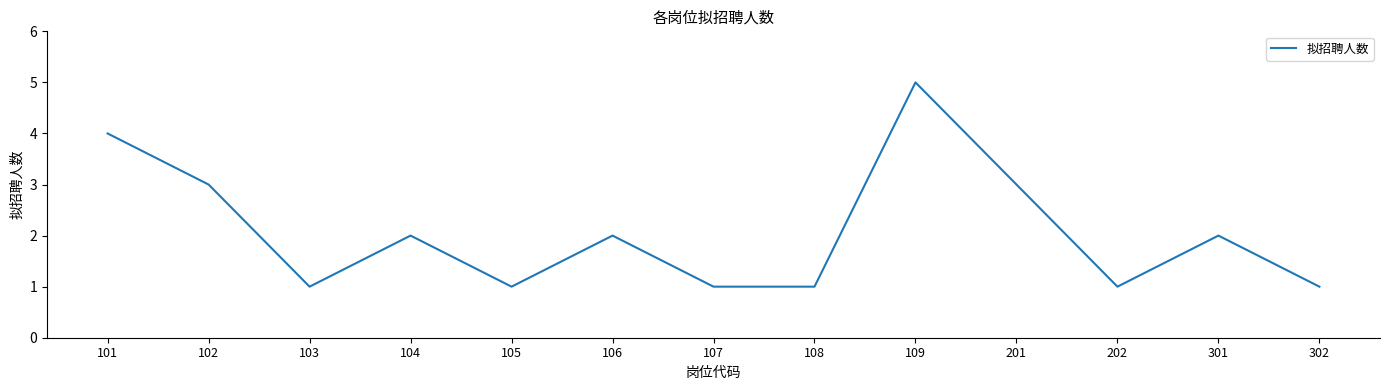

Which category has the highest value across all series?

109